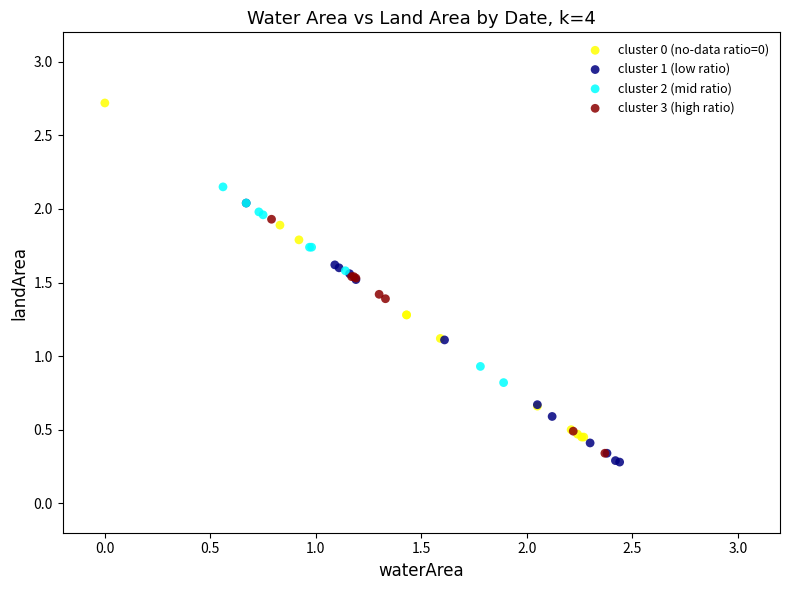

Which series reaches the maximum Y coordinate?

cluster 0 (no-data ratio=0)